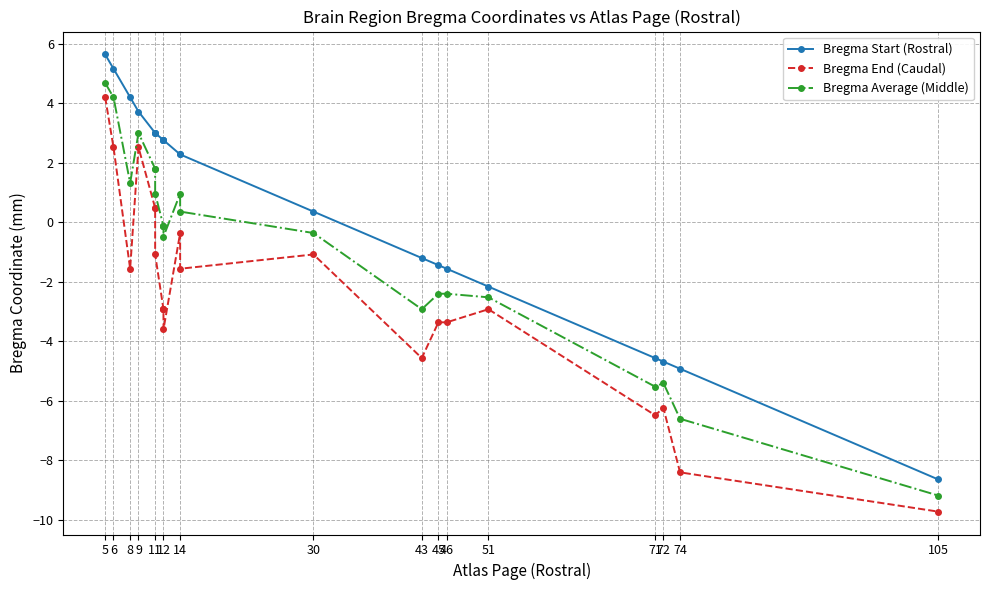

What is the difference between the second highest and minimum values in the Bregma Start (Rostral) series?

13.8